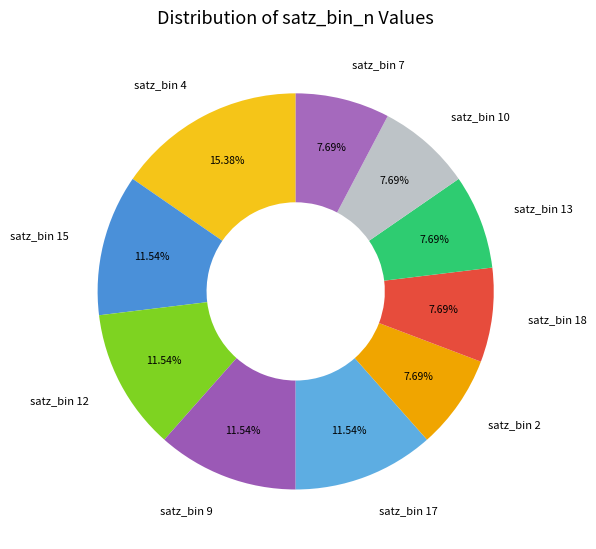

Is the sum of satz_bin 12 and satz_bin 15 greater than half?

No